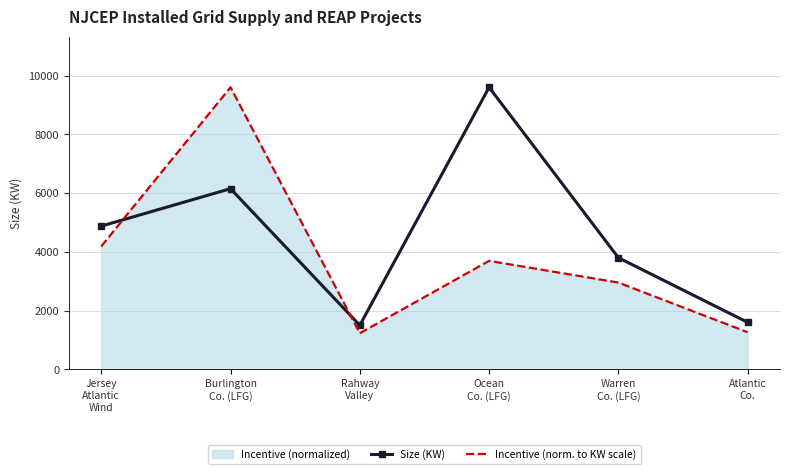

What is the smallest value displayed?

1230.8